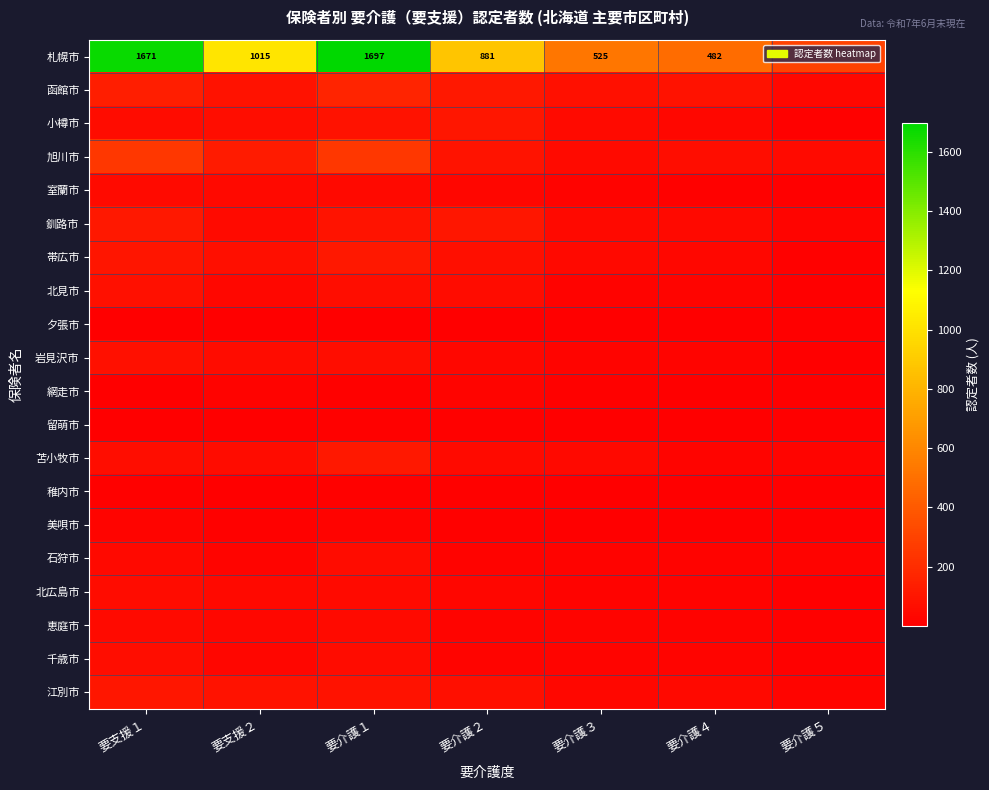

What is the sum of the 札幌市 values at 要支援２ and 要介護４?

1497